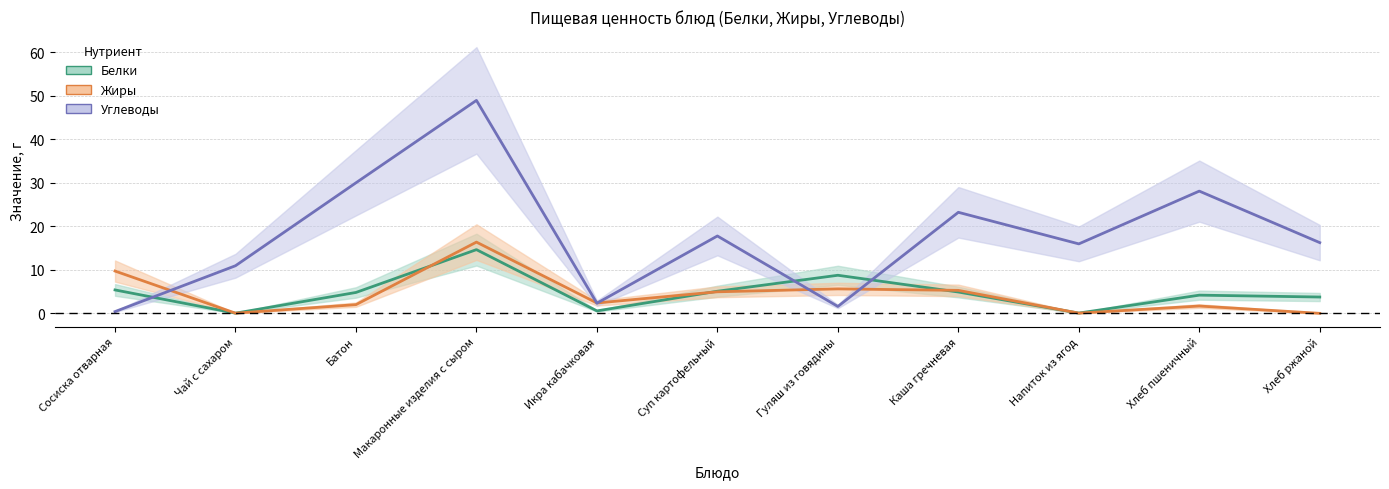

What is the sum of the Белки values at Гуляш из говядины and Напиток из ягод?

8.8